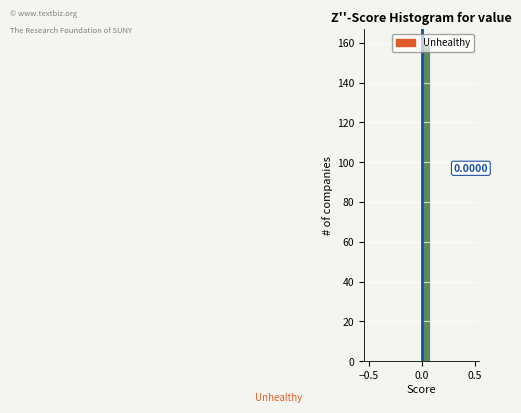

Read against the x-axis, roughly where is the centre of the tallest bar?

0.05